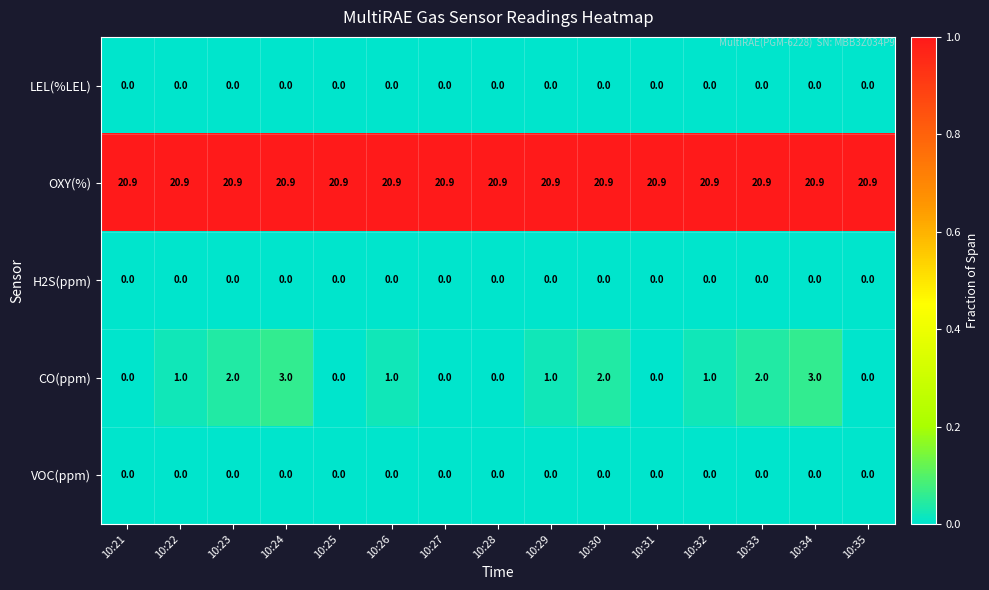

Between 10:22 and 10:28, which series saw the biggest shift?

CO(ppm)